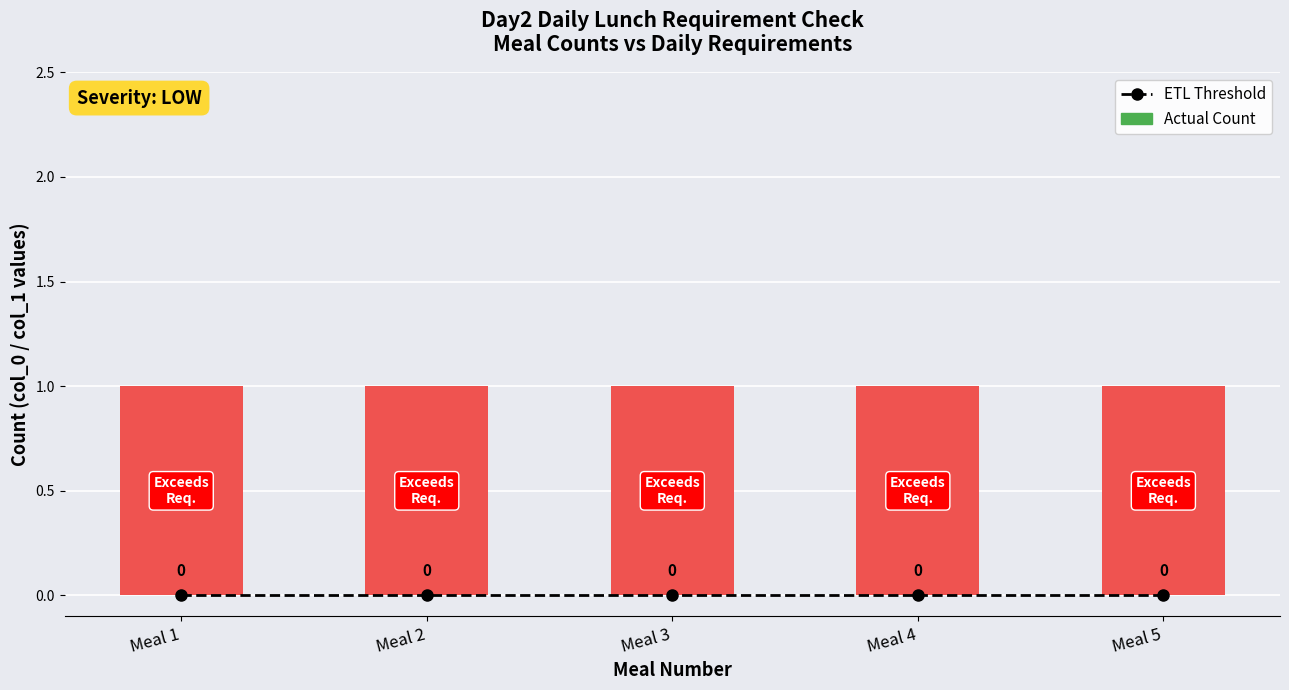

Between Meal 3 and Meal 2, which is larger?

Meal 3